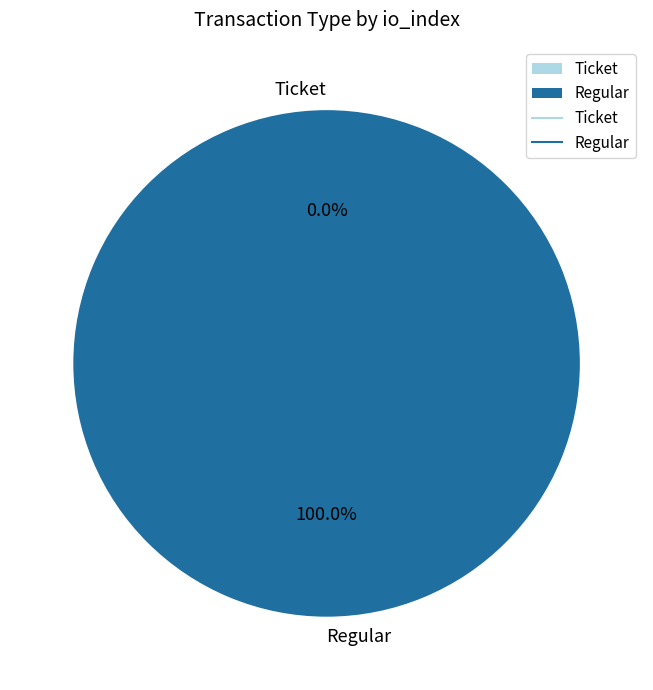

Which slice is the largest?

Regular